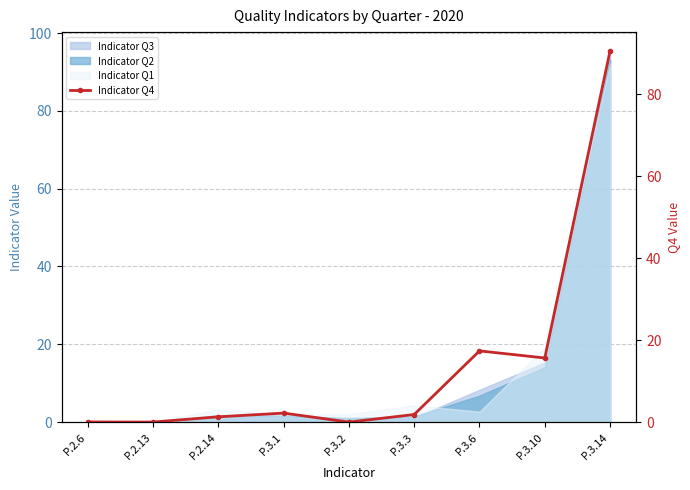

Count the number of values greater than 1.

6